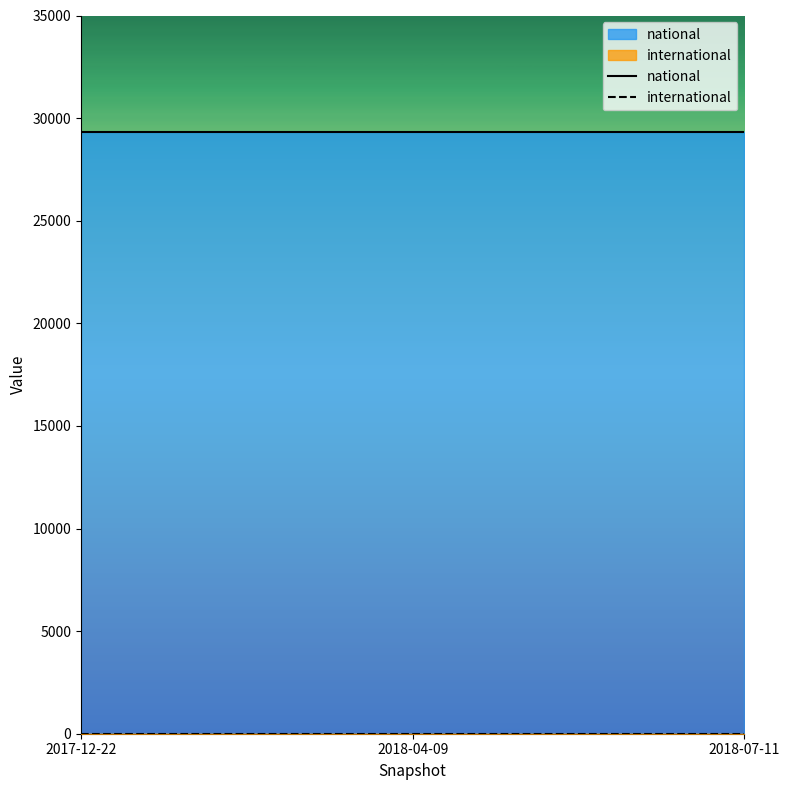

What is the label of the 2nd point from the right?

2018-04-09